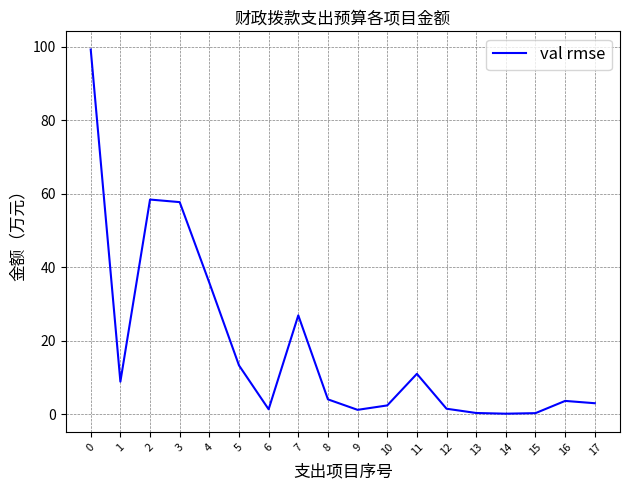

What is the change in value from 0 to 8?

-95.2